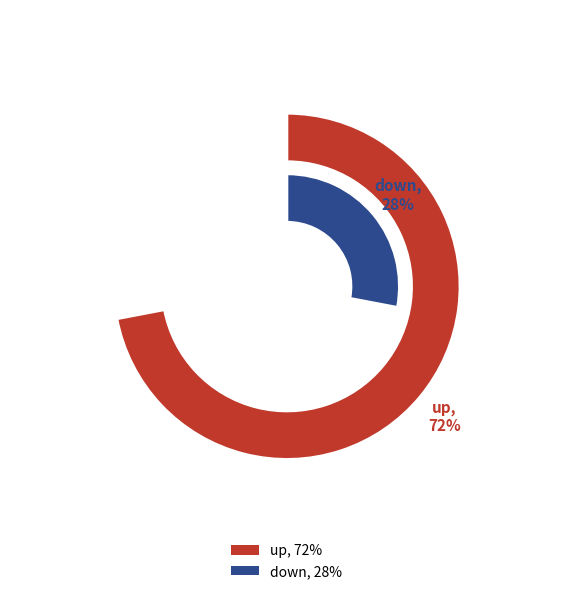

Do up and down together represent more than half of the pie?

Yes